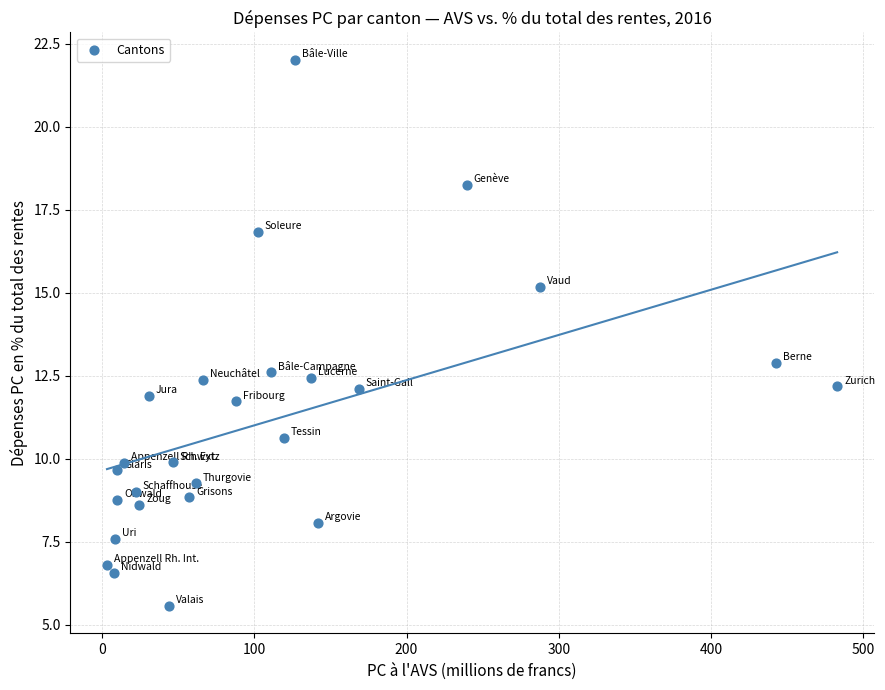

What is the range of X values (max minus min)?

479.5